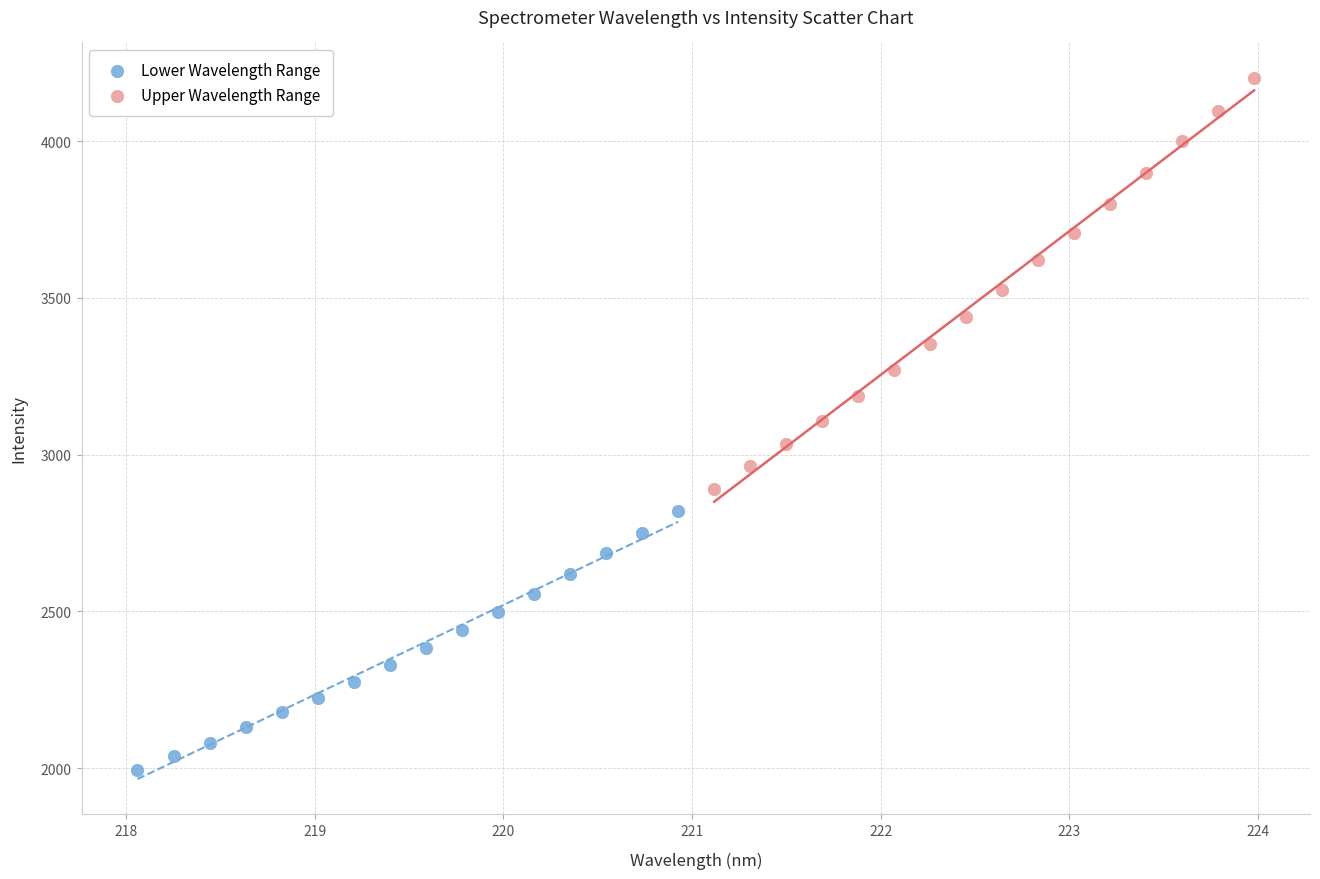

Which series contains the lowest Y value?

Lower Wavelength Range